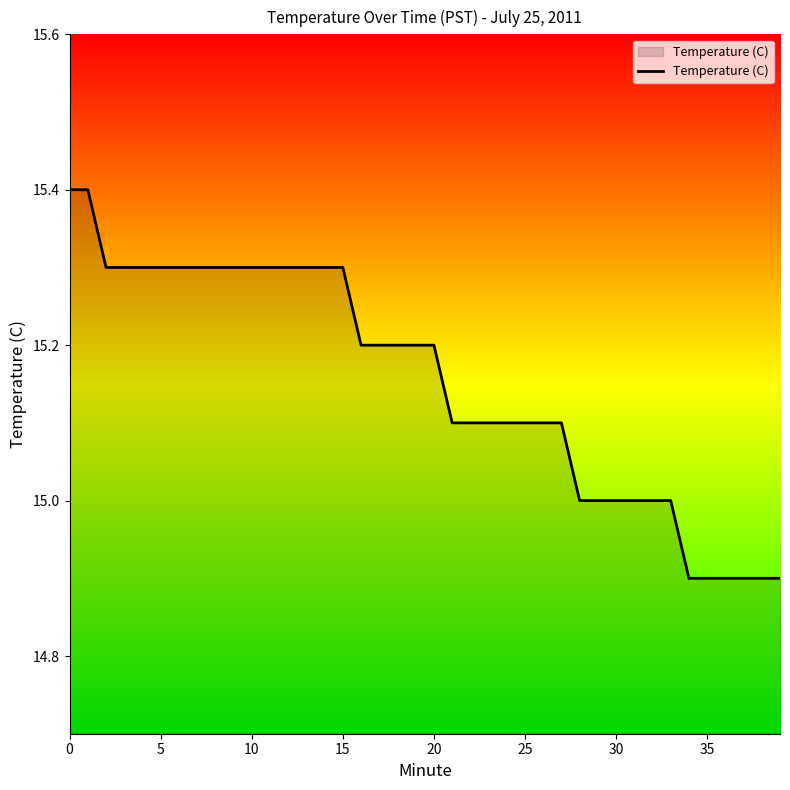

Is this an area chart (filled region under the line)?

No